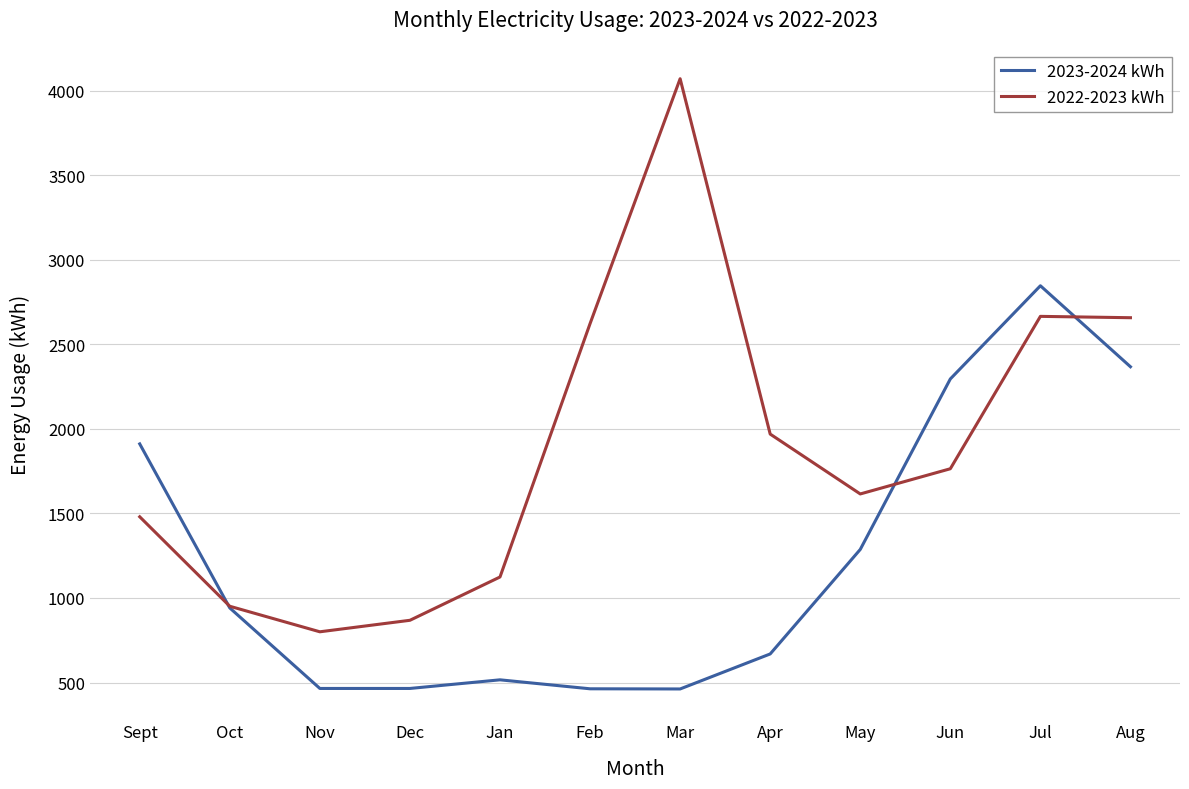

Which series ends up on top after the final intersection of 2022-2023 kWh and 2023-2024 kWh?

2022-2023 kWh